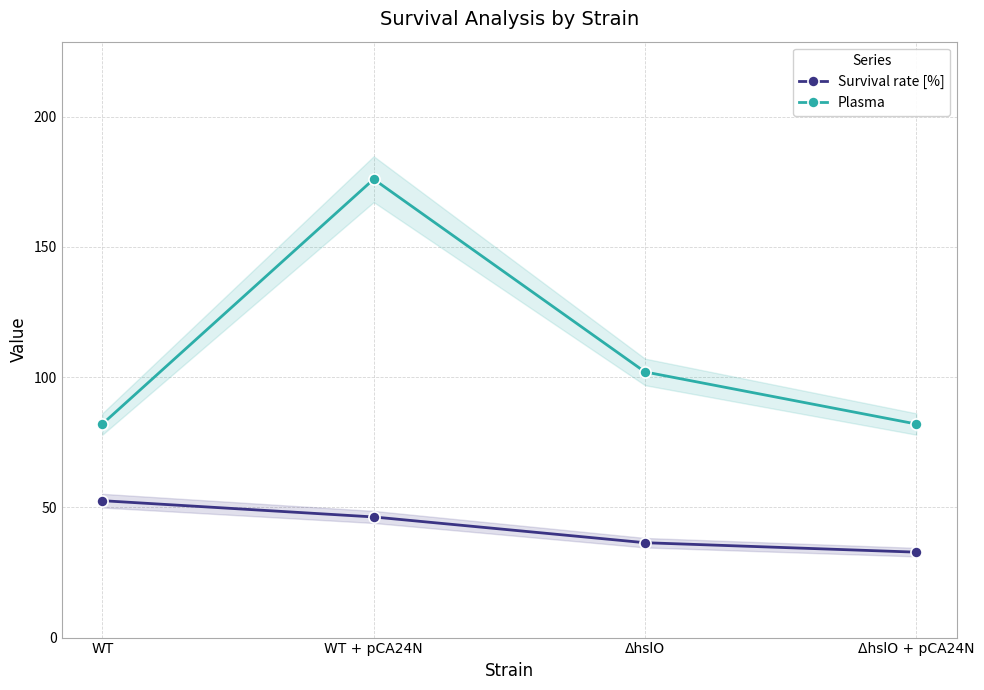

Between WT and WT + pCA24N, which is larger?

WT